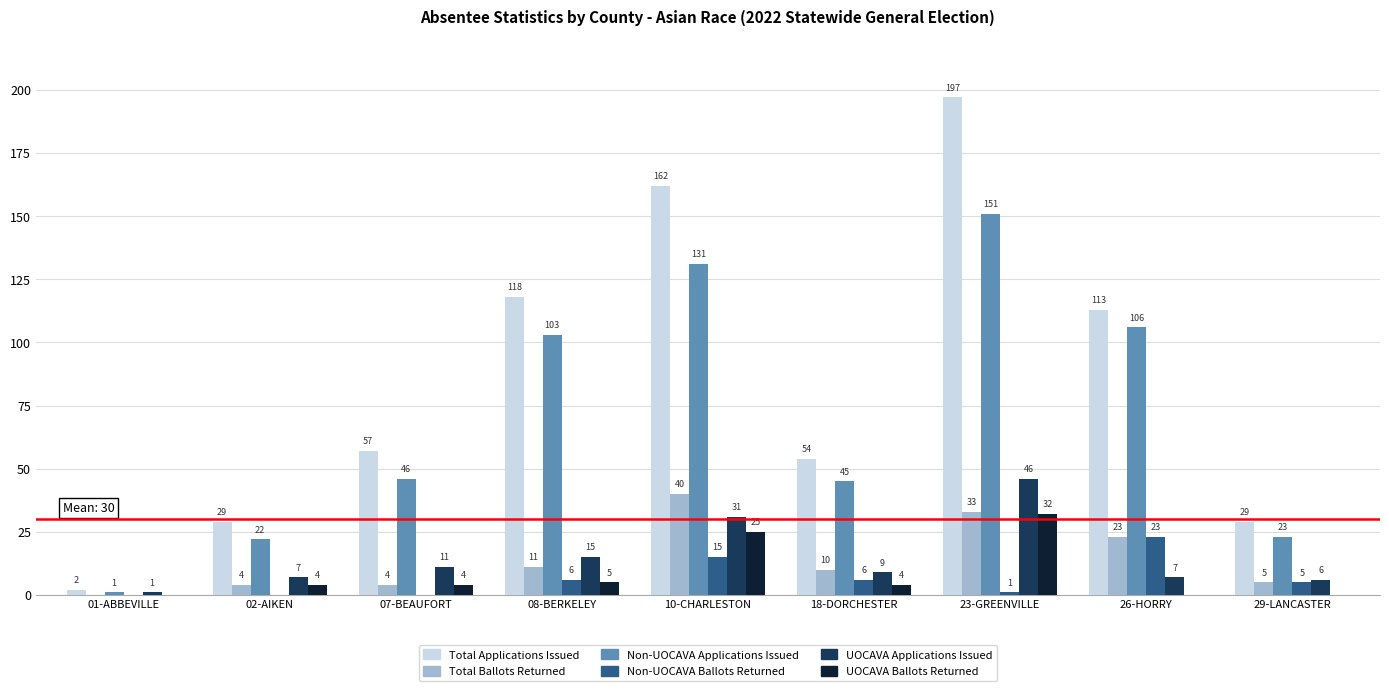

Which series has the widest spread of values?

Total Applications Issued